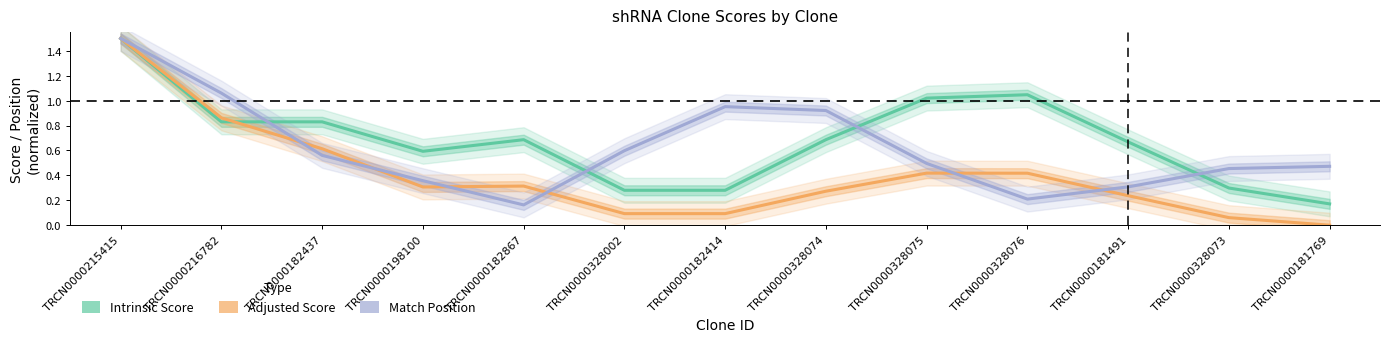

Reading left to right, what are all the values shown in this chart?

Intrinsic Score: 1.5	0.8	0.8	0.6	0.7	0.3	0.3	0.7	1.0	1.0	0.7	0.3	0.2
Adjusted Score: 1.5	0.9	0.6	0.3	0.3	0.1	0.1	0.3	0.4	0.4	0.2	0.1	0.0
Match Position: 1.5	1.1	0.6	0.4	0.2	0.6	1.0	0.9	0.5	0.2	0.3	0.5	0.5